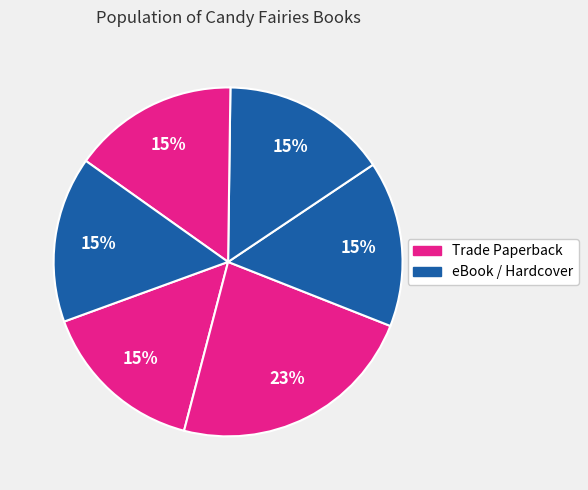

How many segments does this pie chart have?

6